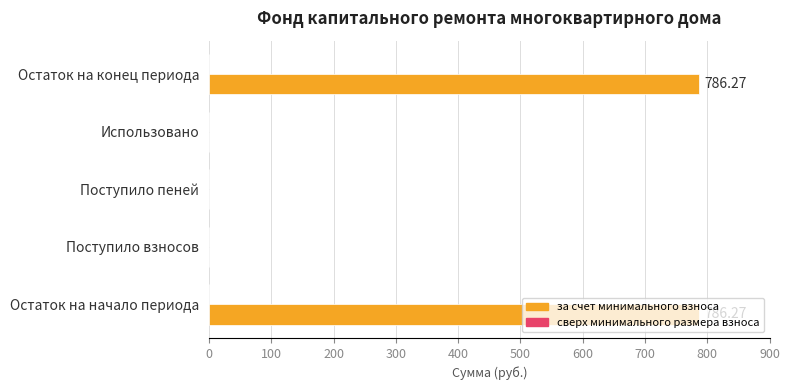

Approximately how many times larger is the value at Остаток на конец периода compared to Остаток на начало периода?

1.0